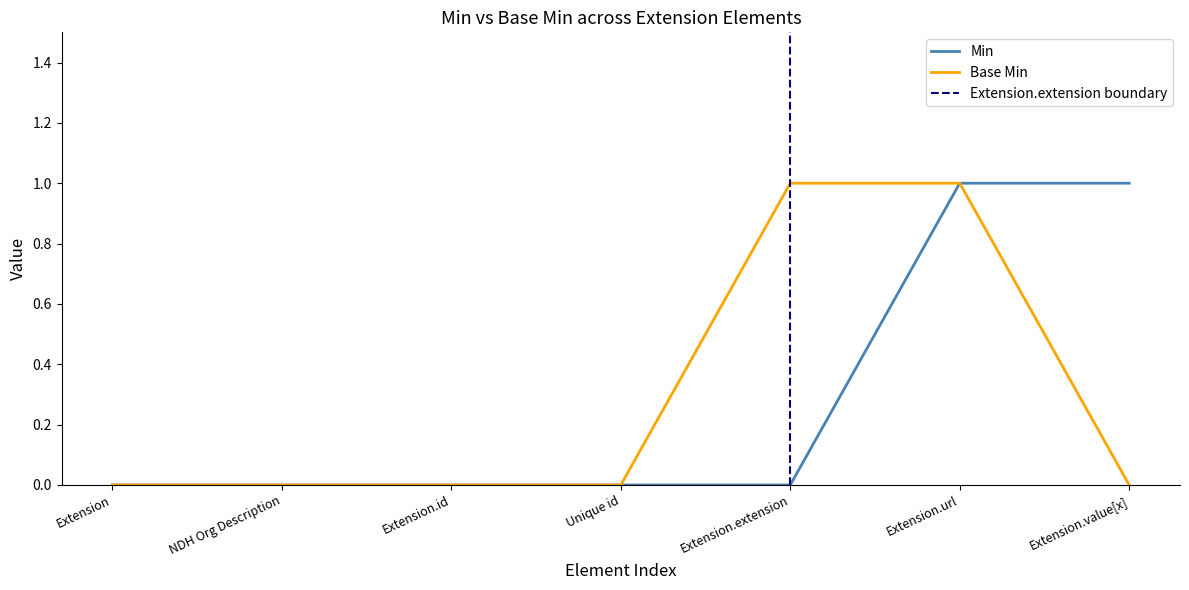

What is the label of the 7th point from the left?

Extension.value[x]